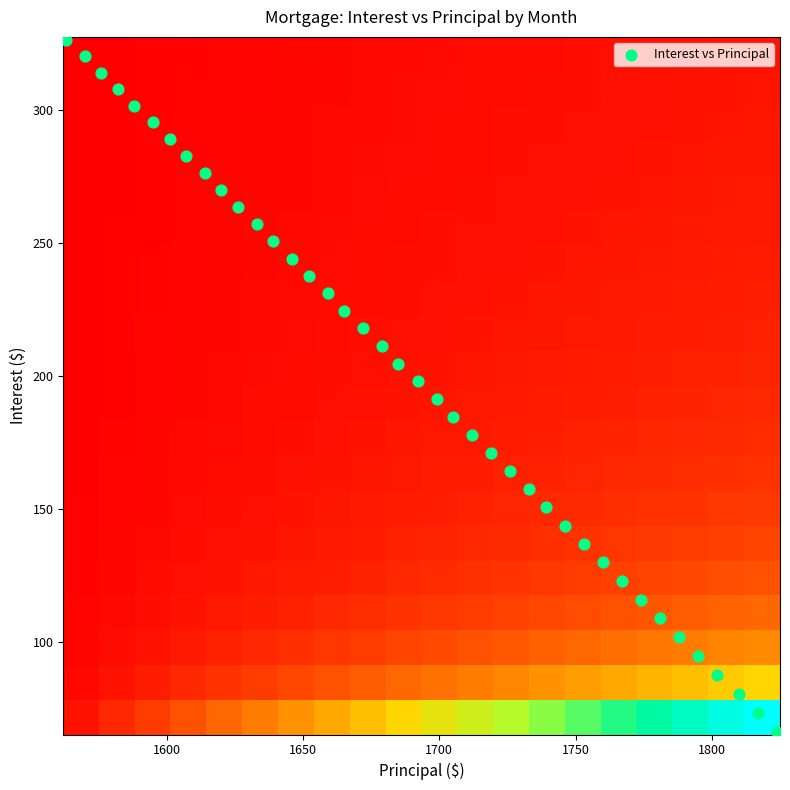

What is the minimum value shown in the chart?

0.1